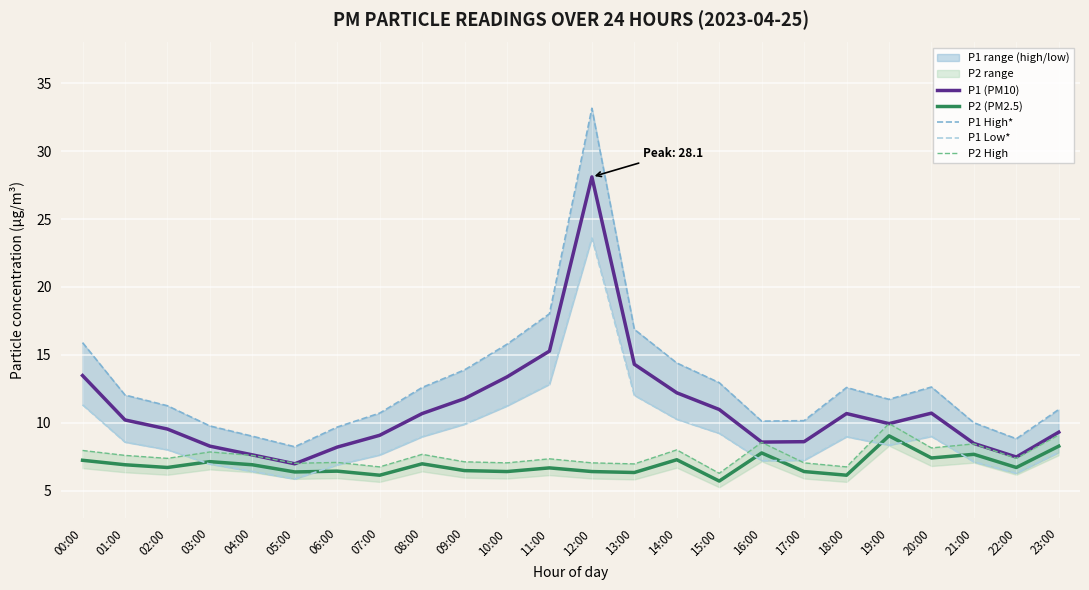

How many interior local valleys does the P1 High* series have?

4